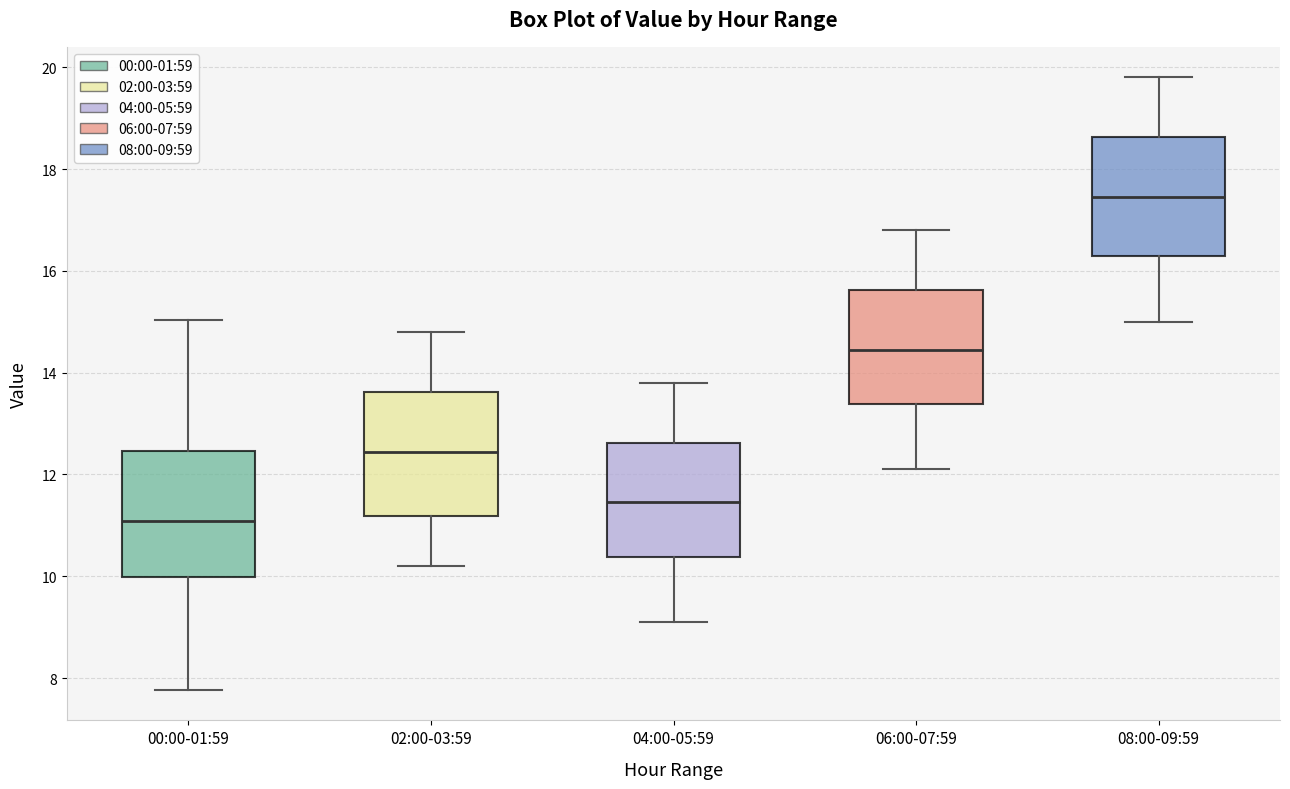

Which box's median line is the lowest?

00:00-01:59